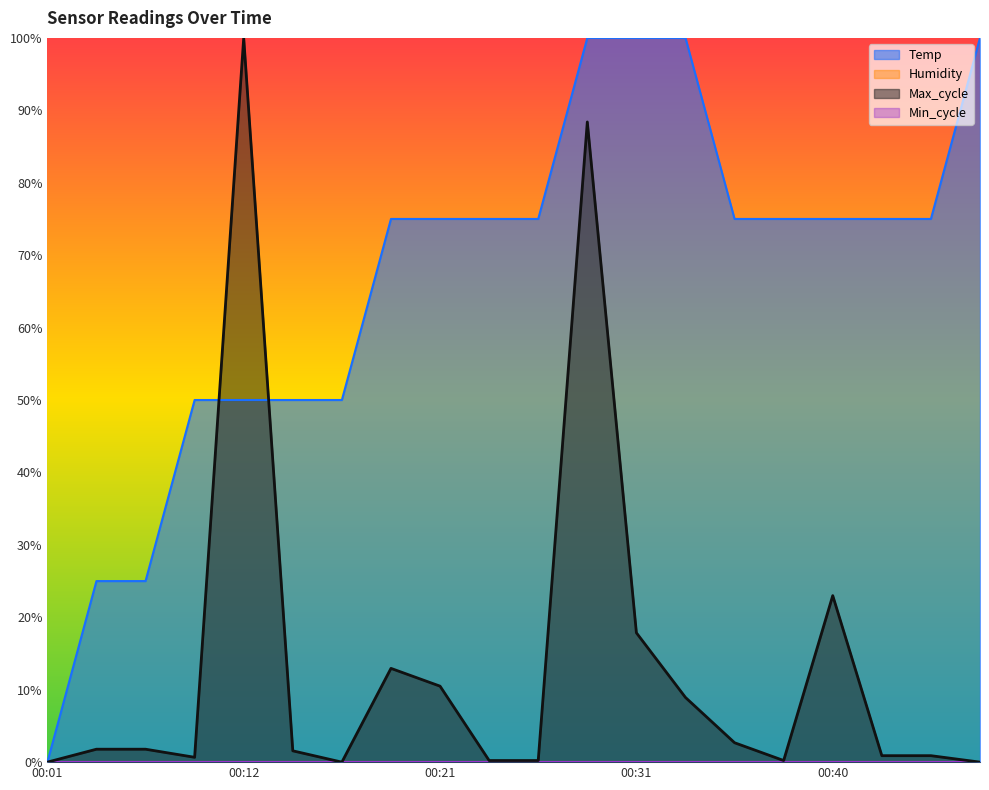

What is the maximum value shown in the chart?

1.0